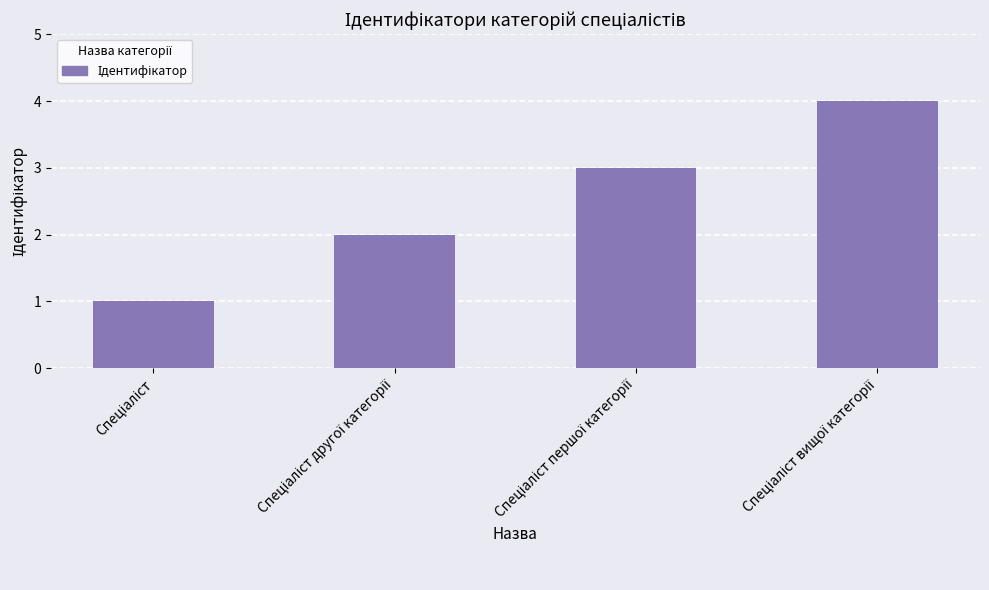

What is the difference between the maximum and minimum values?

3